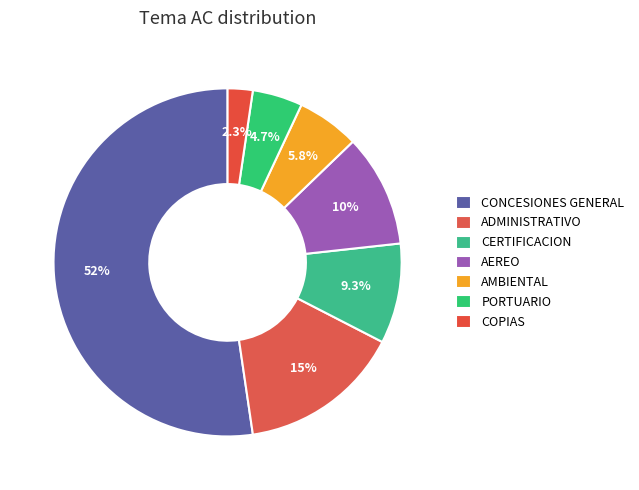

How many segments does this pie chart have?

7